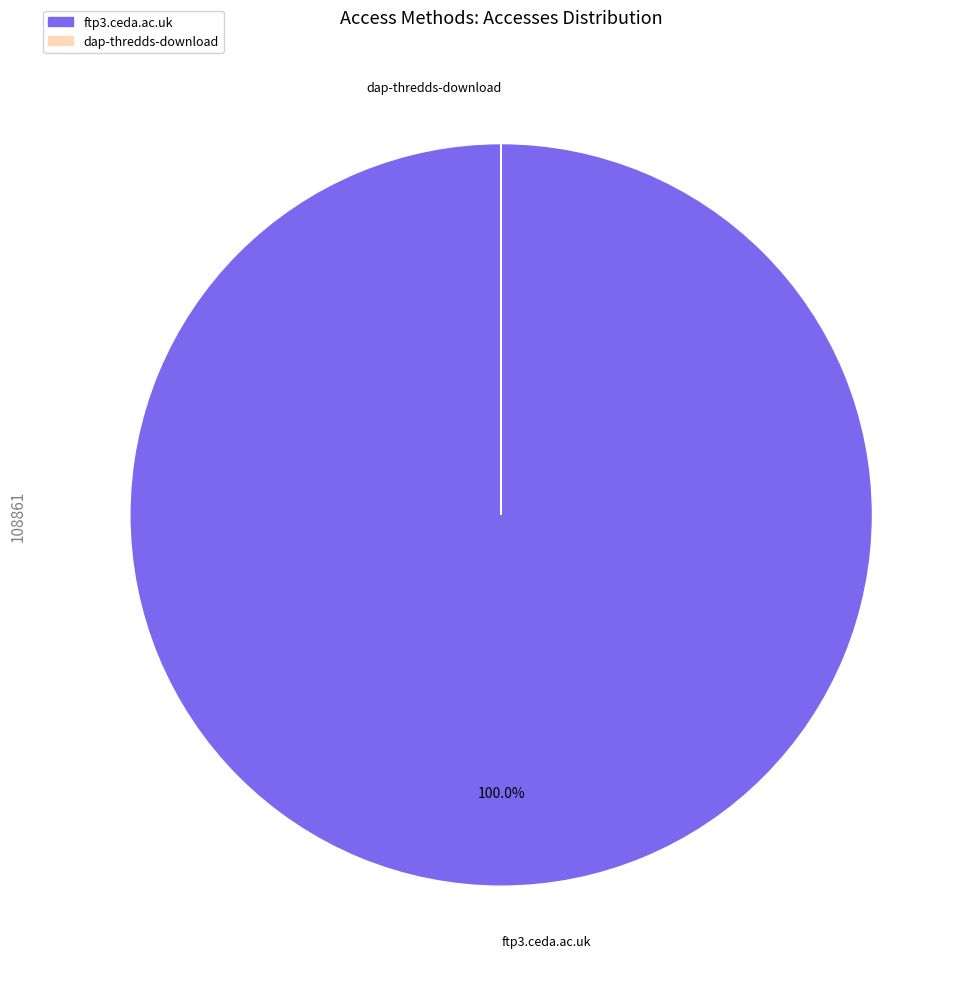

What percentage is the ftp3.ceda.ac.uk slice, to the nearest percent?

100%